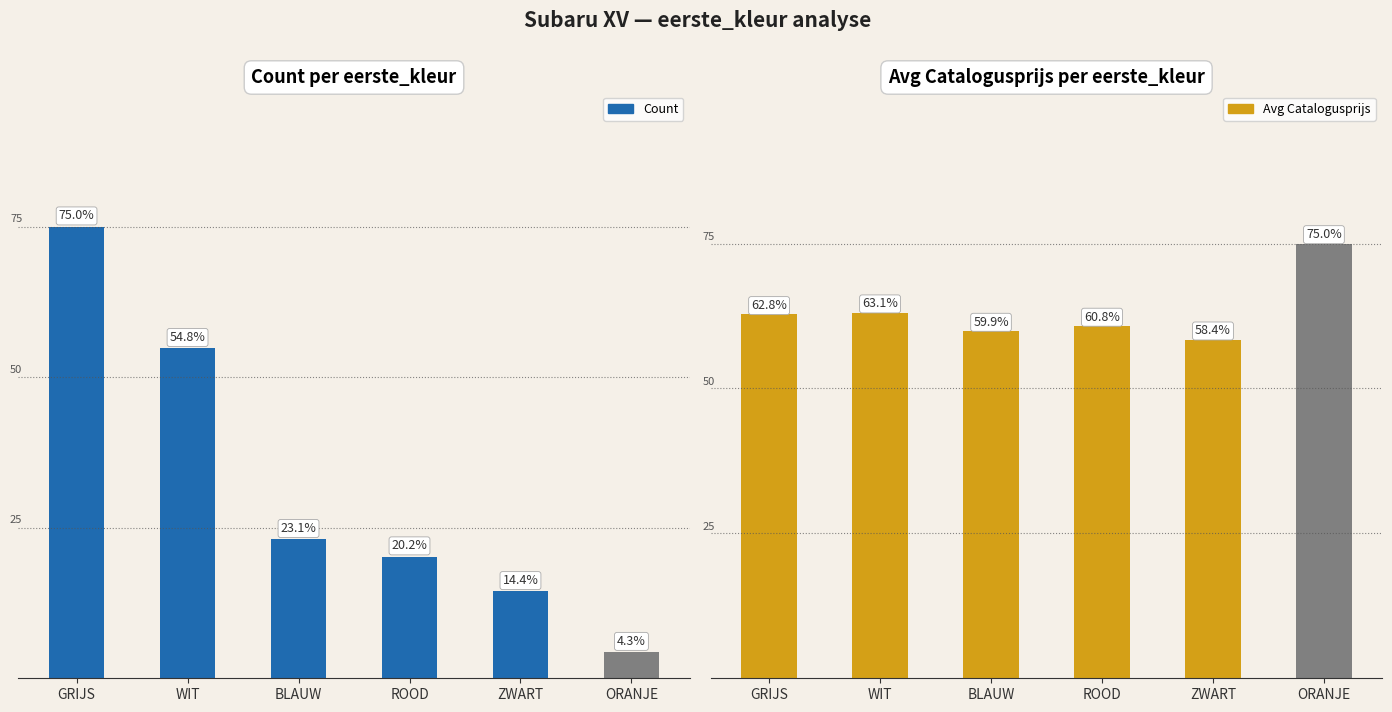

Rank the series by their maximum value, from highest to lowest.

Avg Catalogusprijs, Count